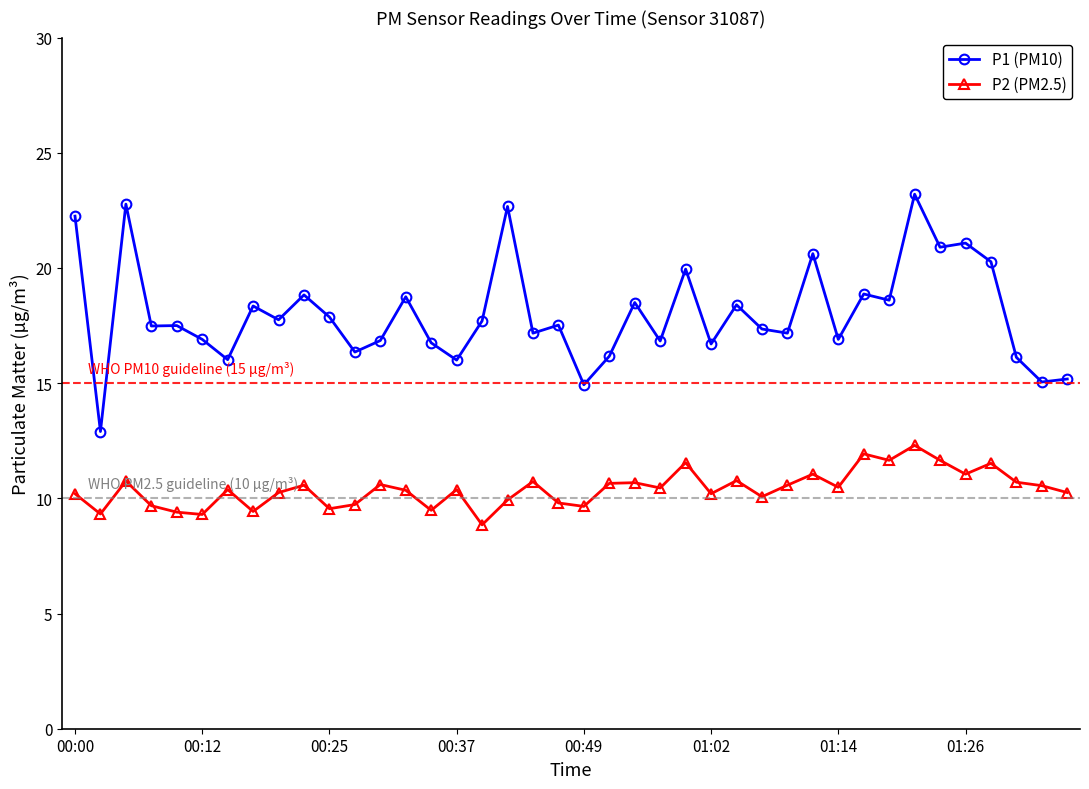

List the series in order of their overall mean, highest first.

P1 (PM10), P2 (PM2.5)